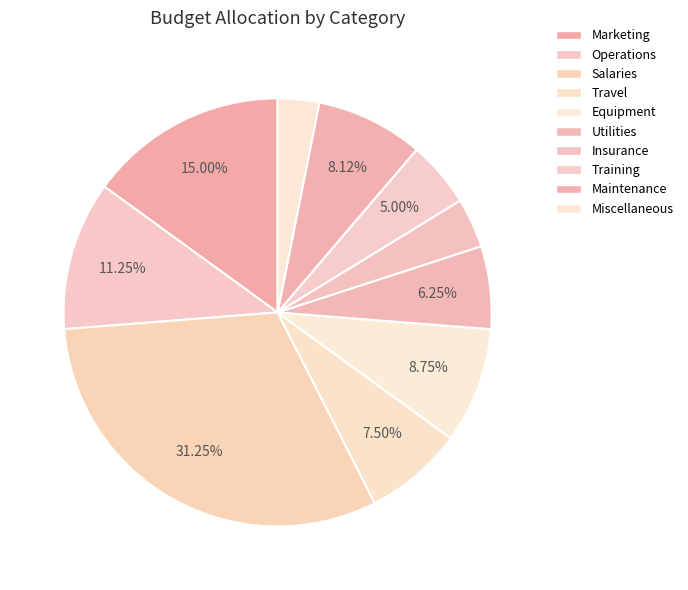

Is it true that Training is 5% of the pie?

True